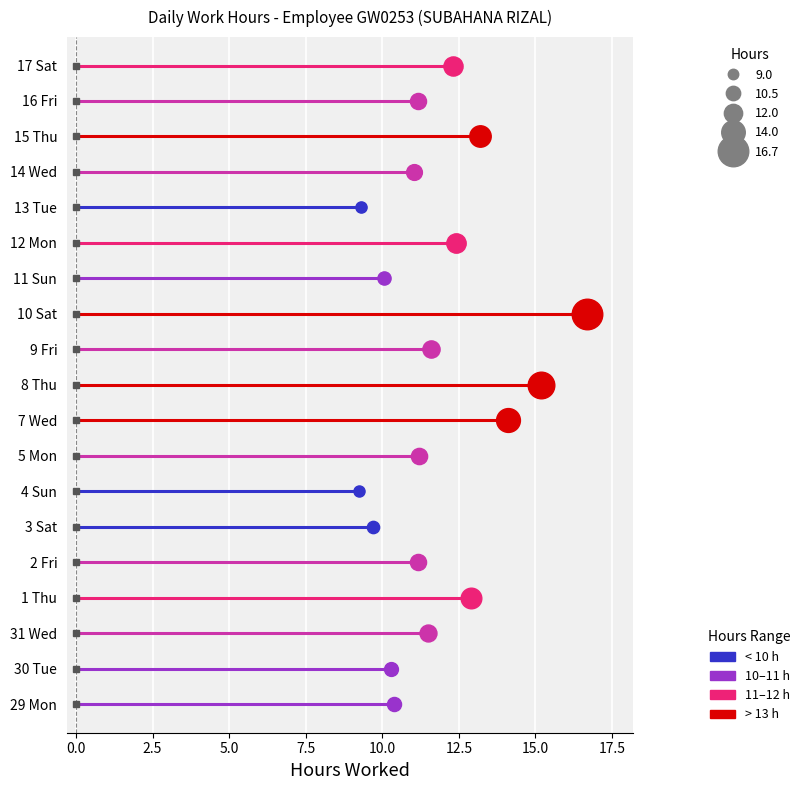

What is the minimum value for Low?

9.2